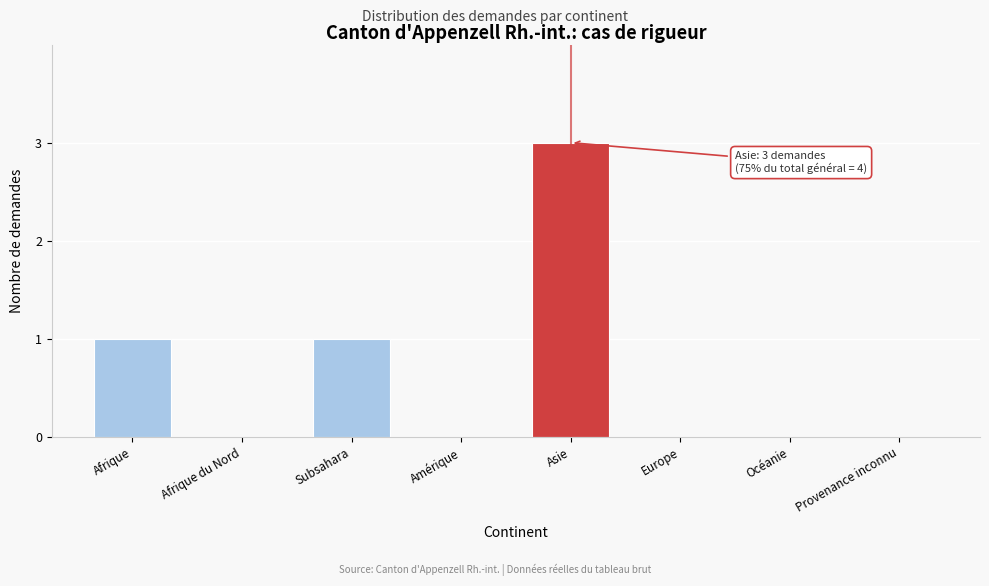

Reading right to left, what are all the values shown in this chart?

Provenance inconnu=0	Océanie=0	Europe=0	Asie=3	Amérique=0	Subsahara=1	Afrique du Nord=0	Afrique=1